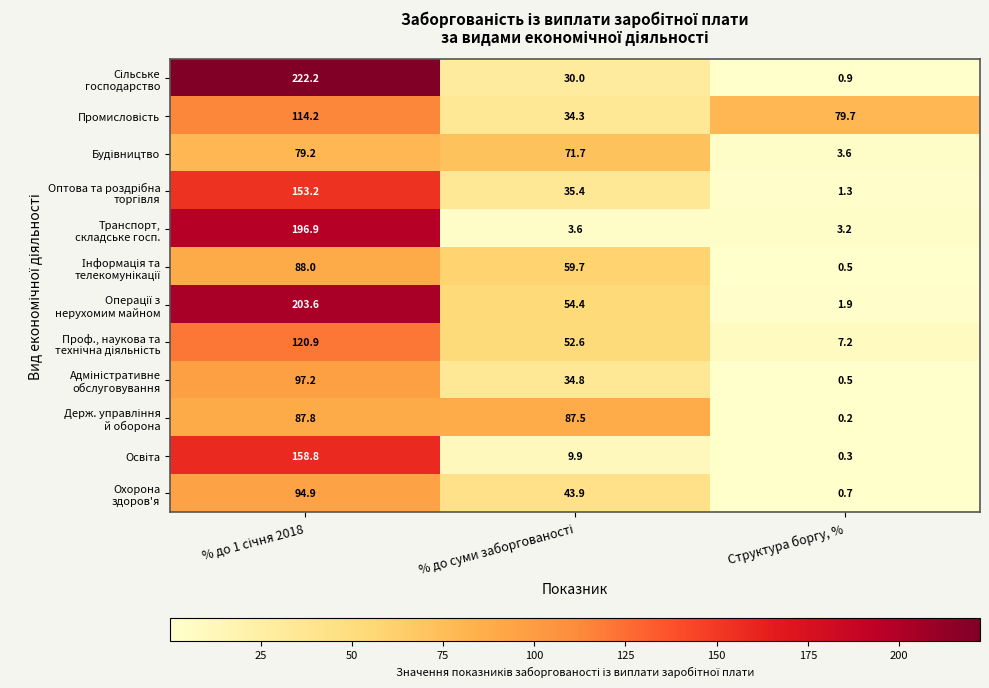

At how many categories does at least one series exceed 38?

3